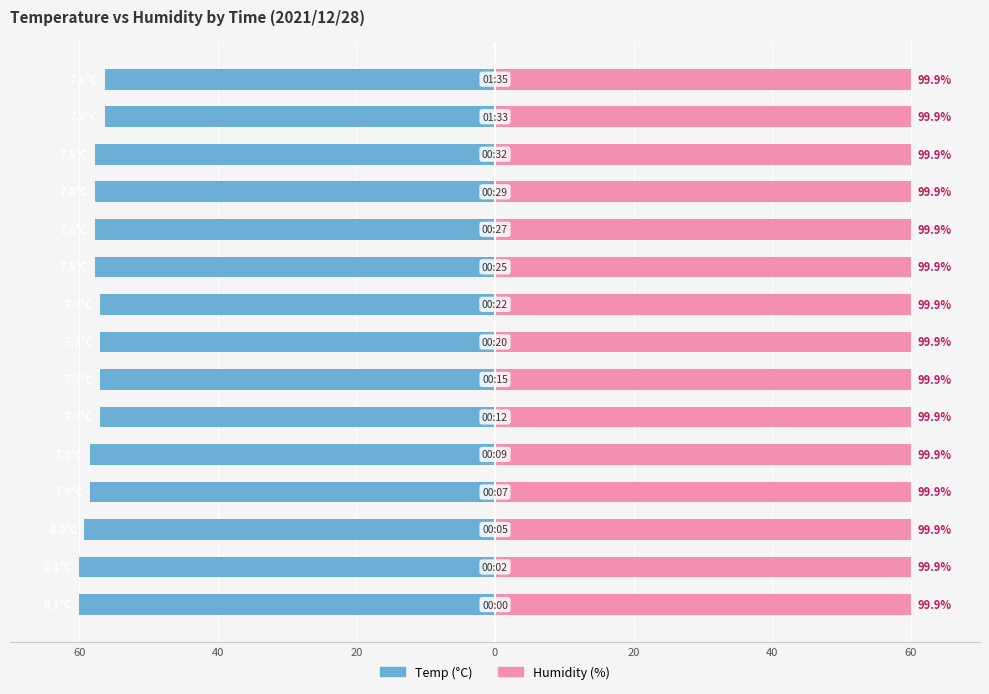

Rank the series by their maximum value, from lowest to highest.

Temp, Humidity